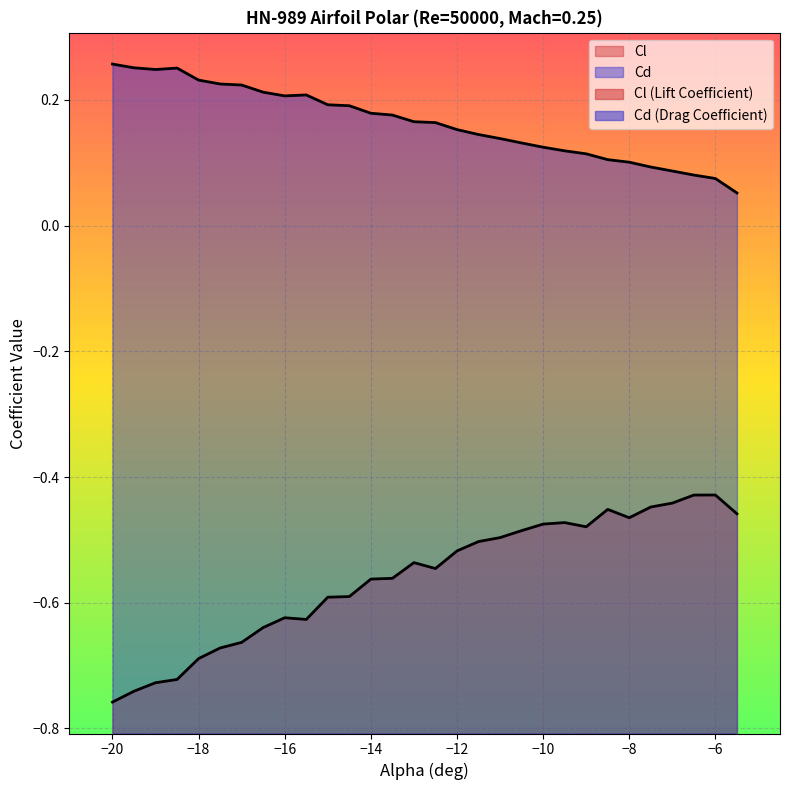

What is the difference between the second highest and minimum values in the Cl series?

0.3